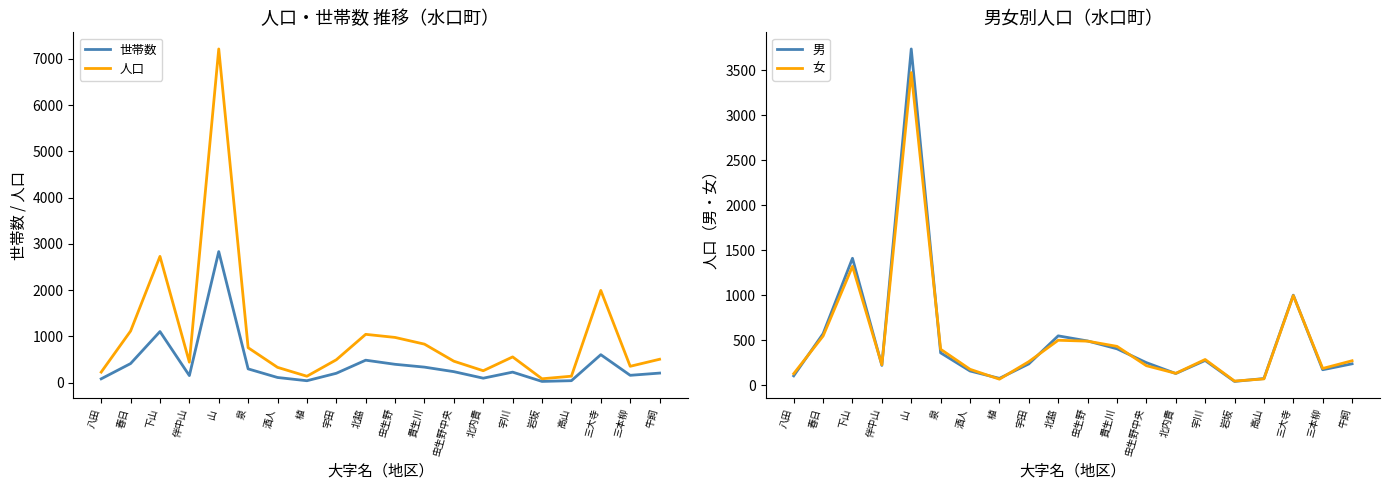

What is the sum of the 女 values at 伴中山 and 三大寺?

1220